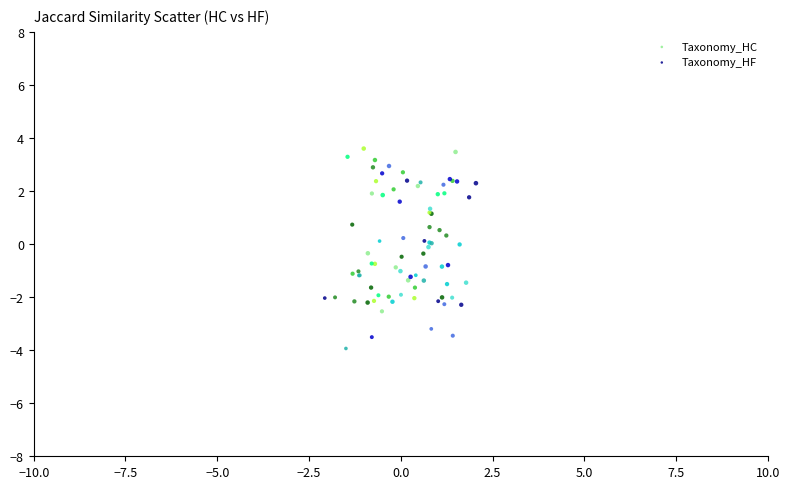

Which series has the largest Y range (max minus min)?

Taxonomy_HF